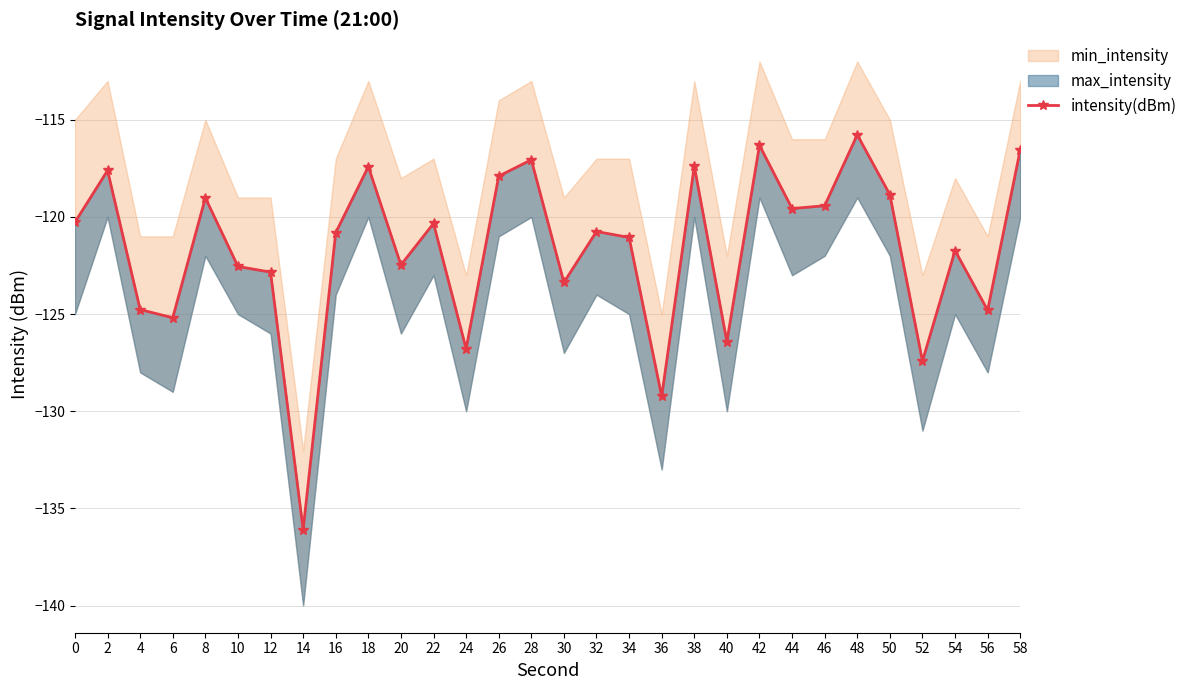

Is it true that the value at 44 is -119.6?

True